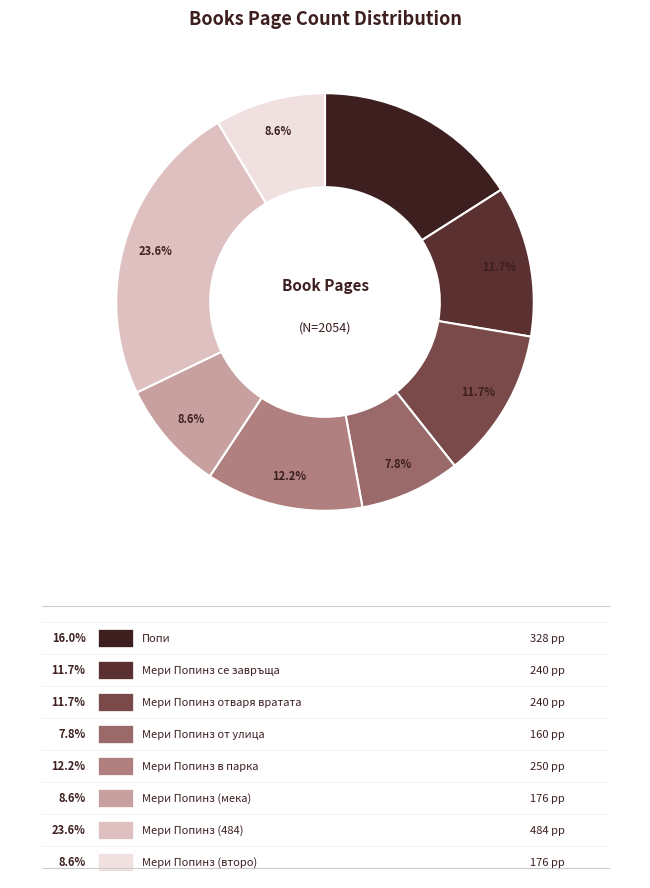

Does any single category account for the majority?

No